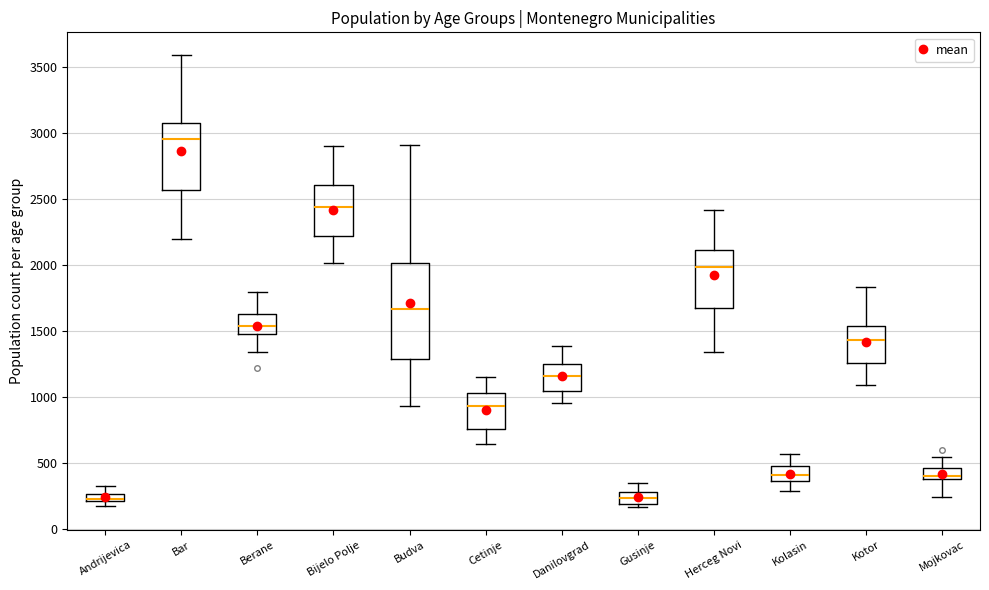

Which box's median line is the highest?

Bar